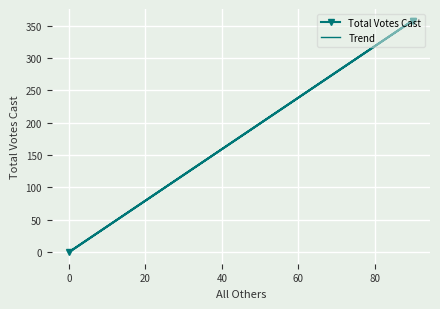

What is the difference between the maximum and minimum values?

358